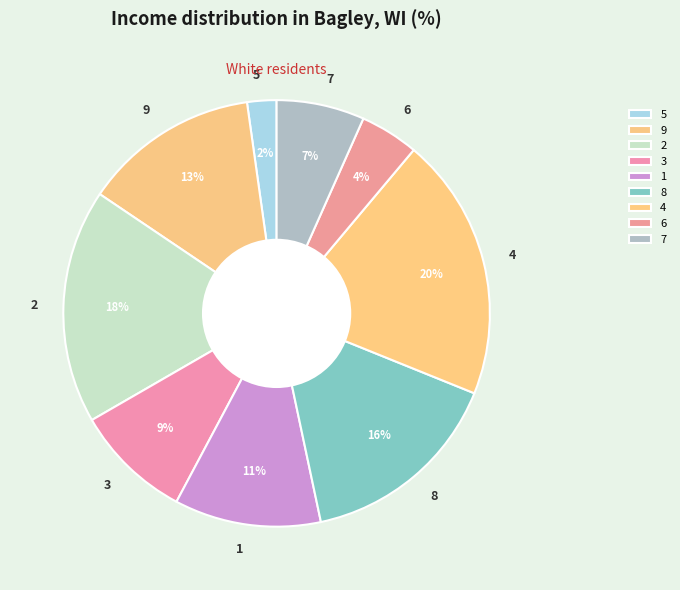

How many slices are in this pie chart?

9